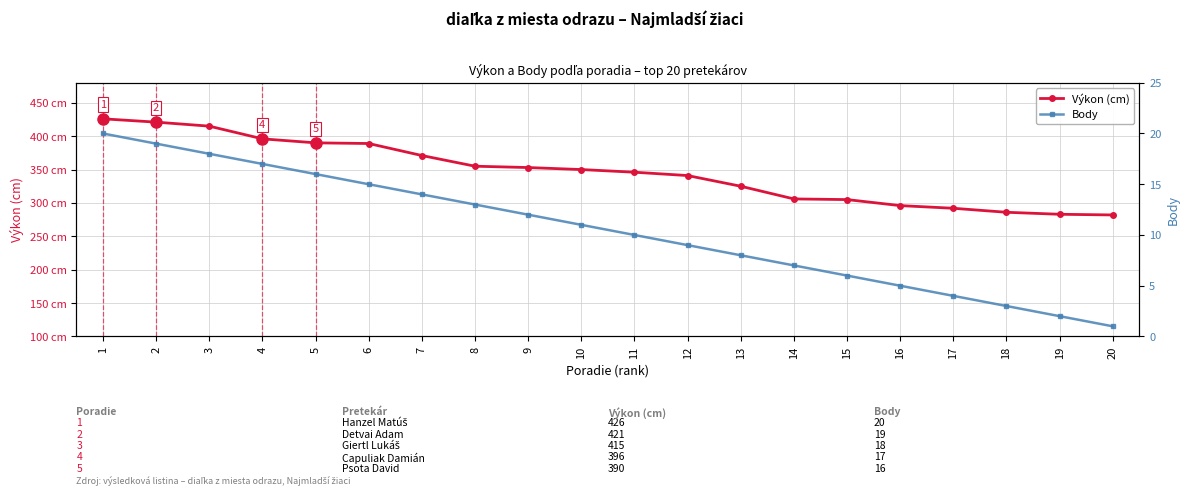

True or false: Body and Výkon (cm) intersect in this chart.

False